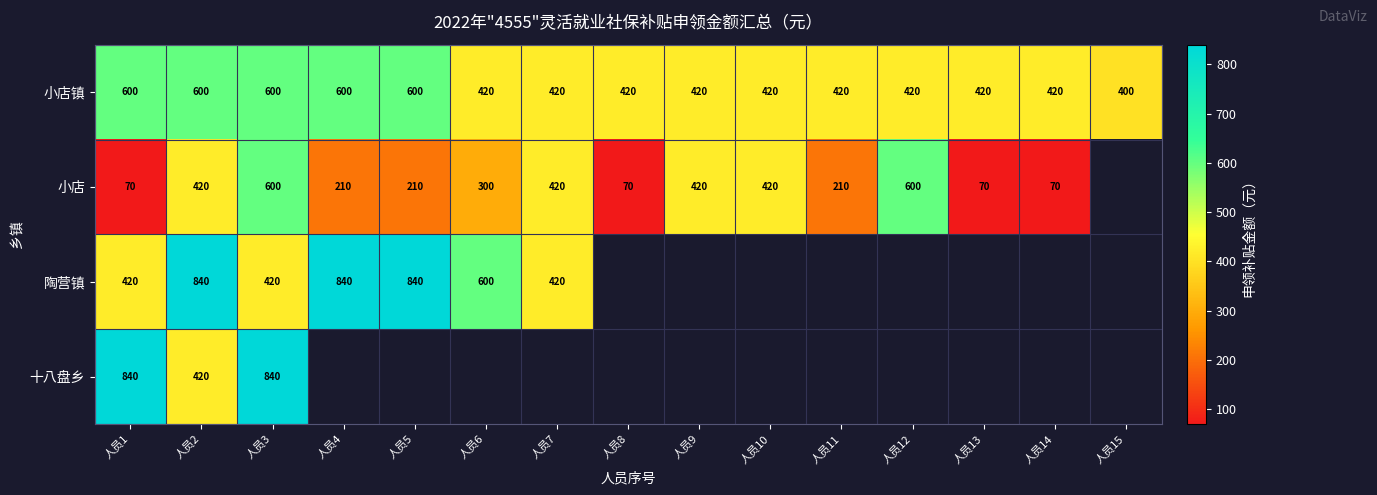

How many 小店镇 values are between 420 and 600?

14